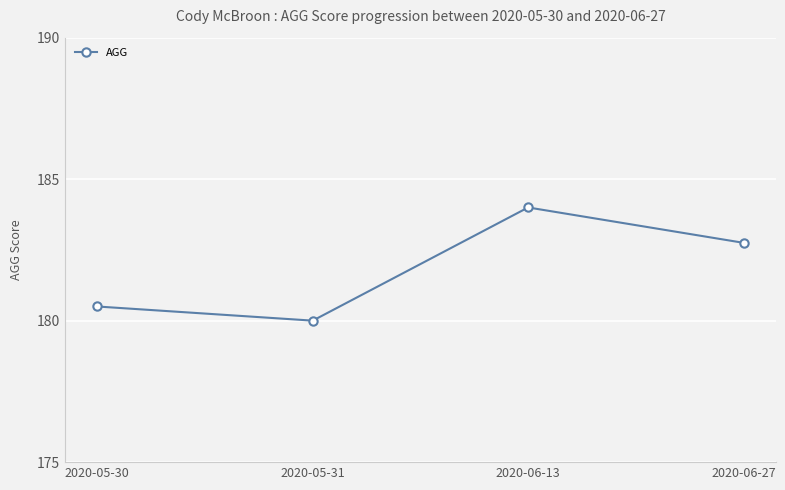

Reading left to right, list all the values displayed in this chart.

180.5	180.0	184.0	182.8